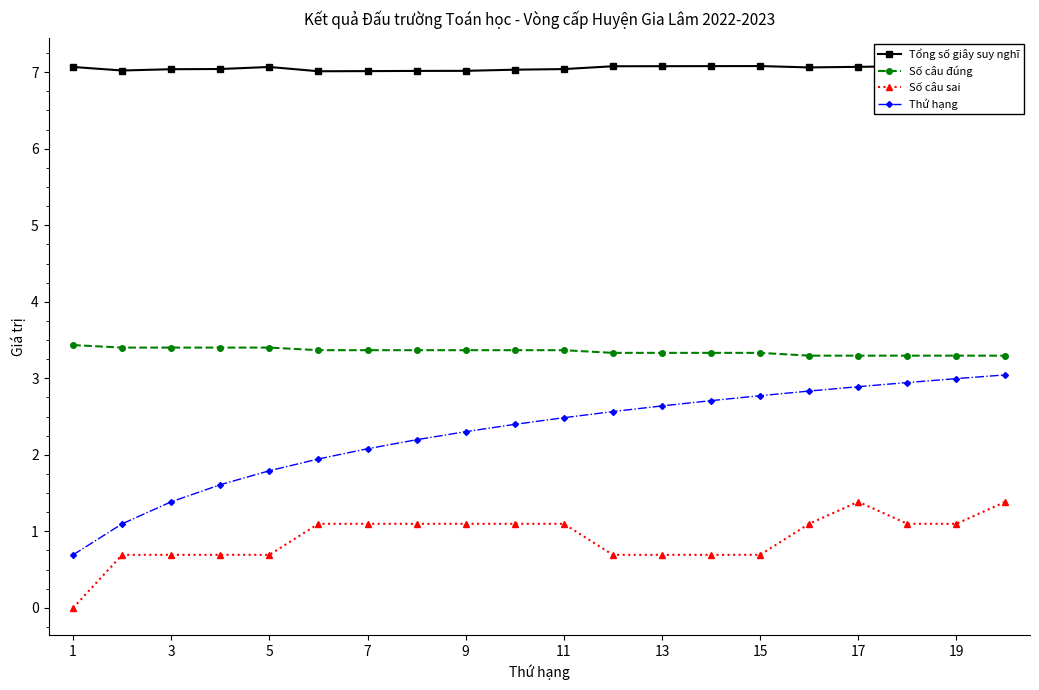

Which label corresponds to the smallest value in the chart?

1